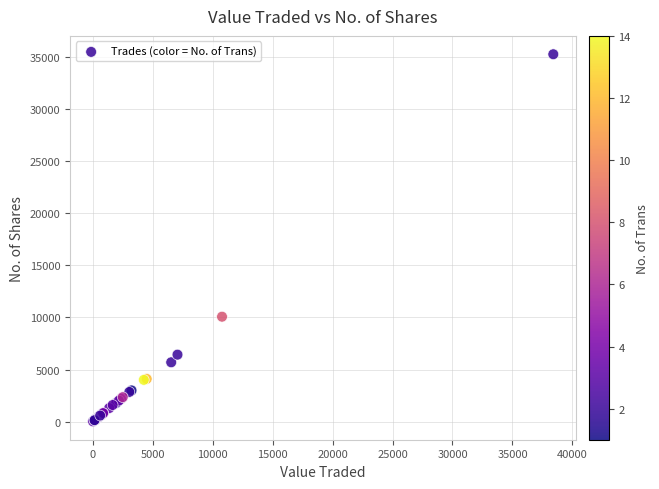

What Y value in the scatter plot is closest to 17631?

10067